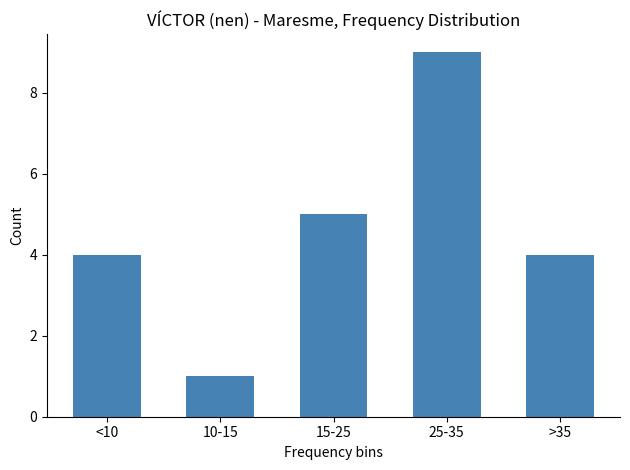

Reading right to left, list all the values displayed in this chart.

4	9	5	1	4